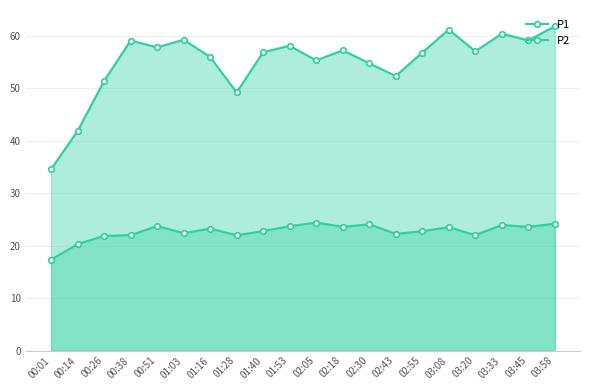

How many series are shown in this chart?

2